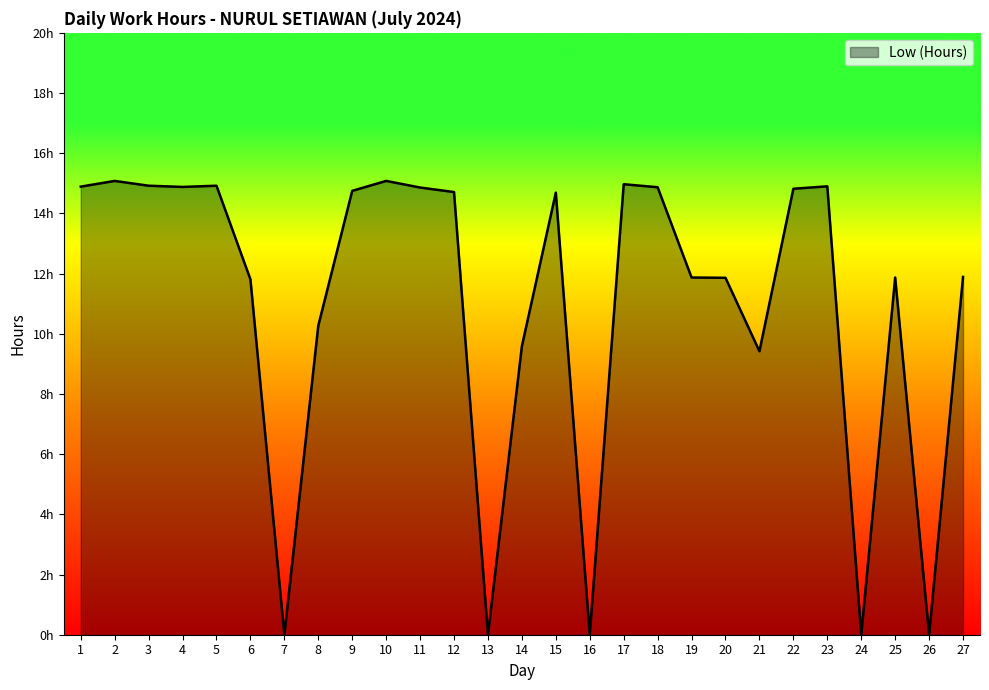

What is the average value?

11.0